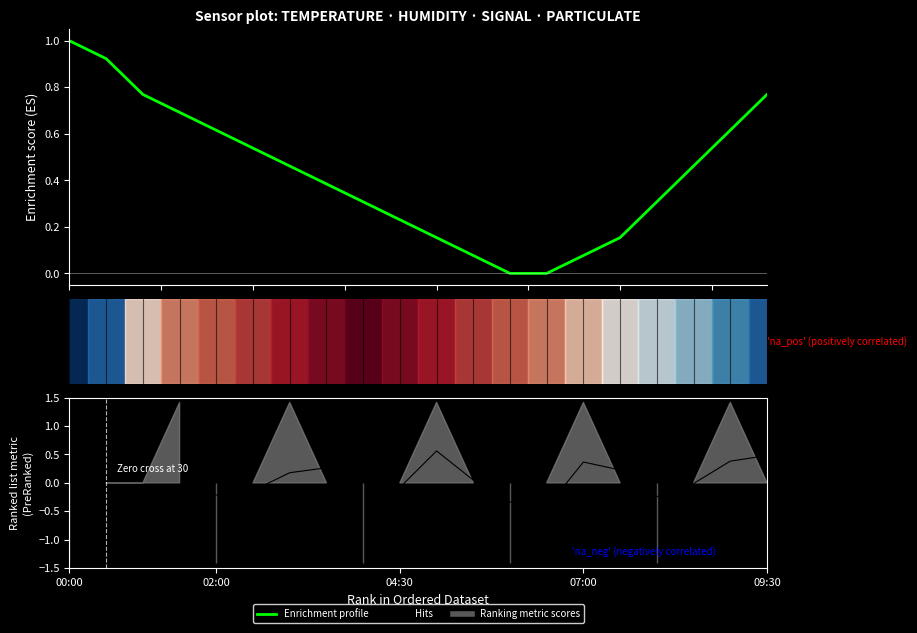

True or false: Hits (SDS_P1) has more than 2 points higher than both neighbors.

True